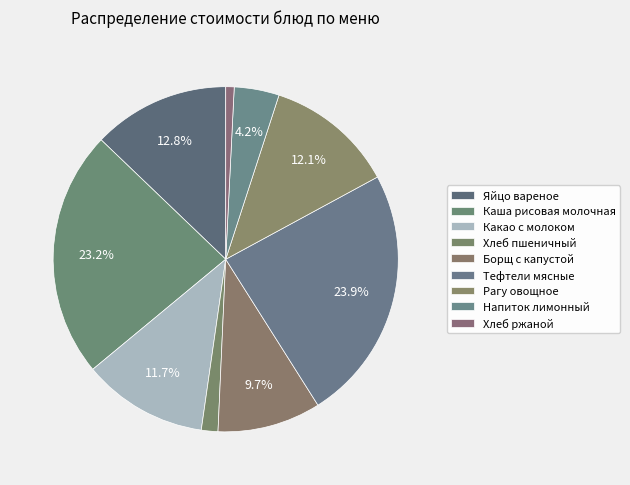

Between Рагу овощное and Яйцо вареное, which is larger?

Яйцо вареное